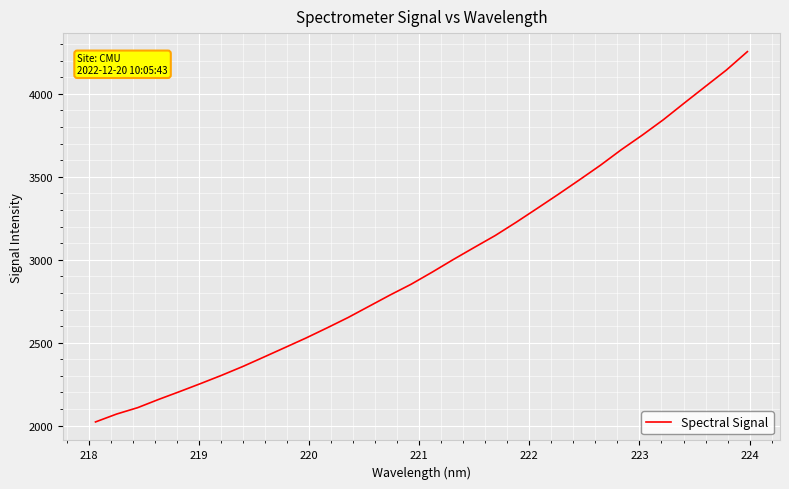

What is the smallest value displayed?

2022.2